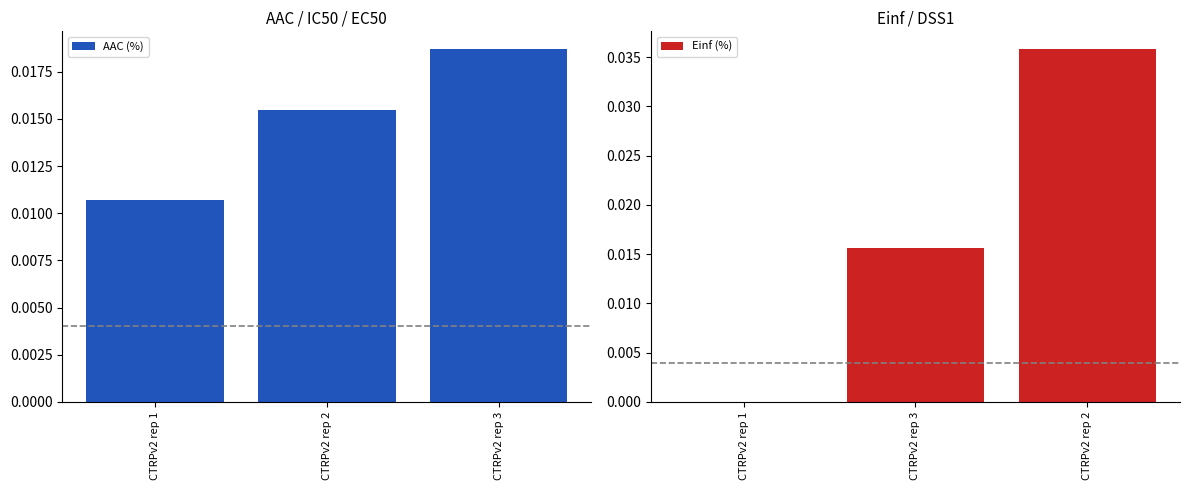

List the labels in order of AAC (%) value, smallest first.

CTRPv2 rep 1, CTRPv2 rep 2, CTRPv2 rep 3